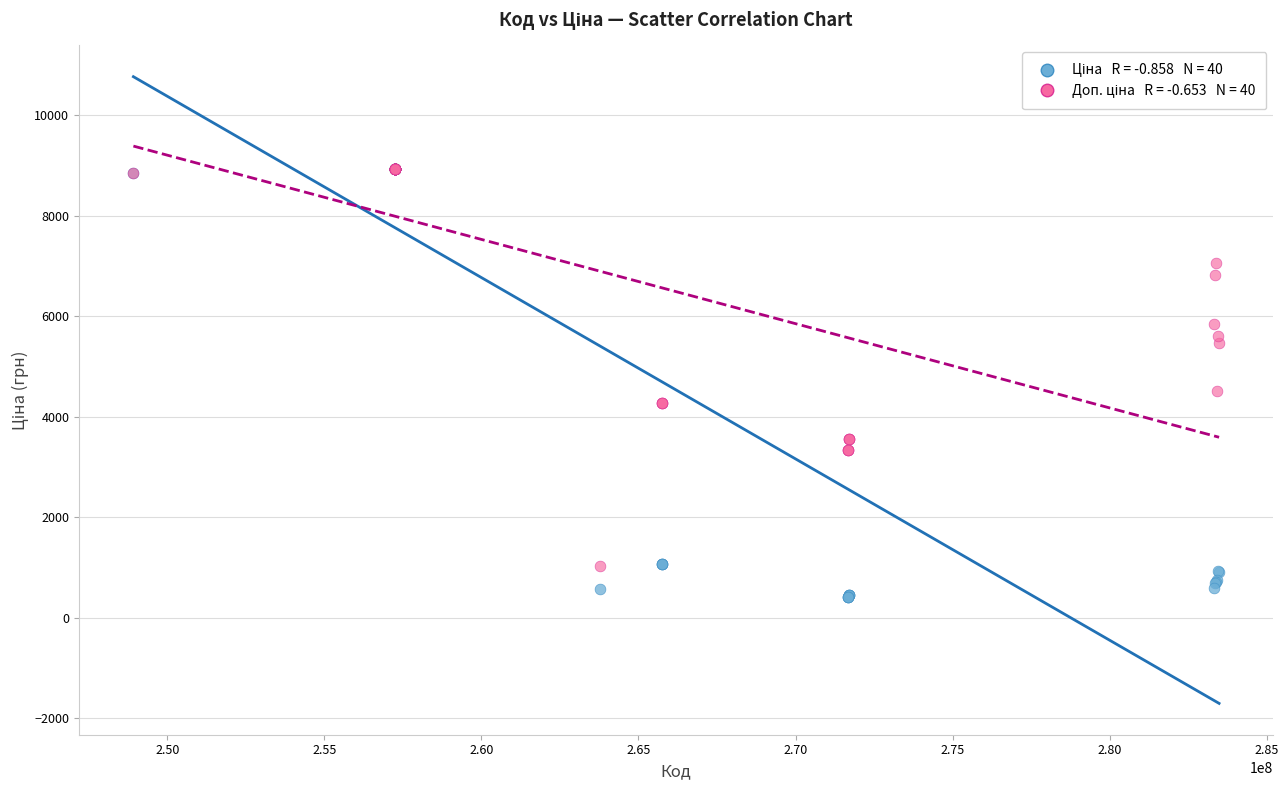

Across all series, what Y value is closest to 4675?

4513.3